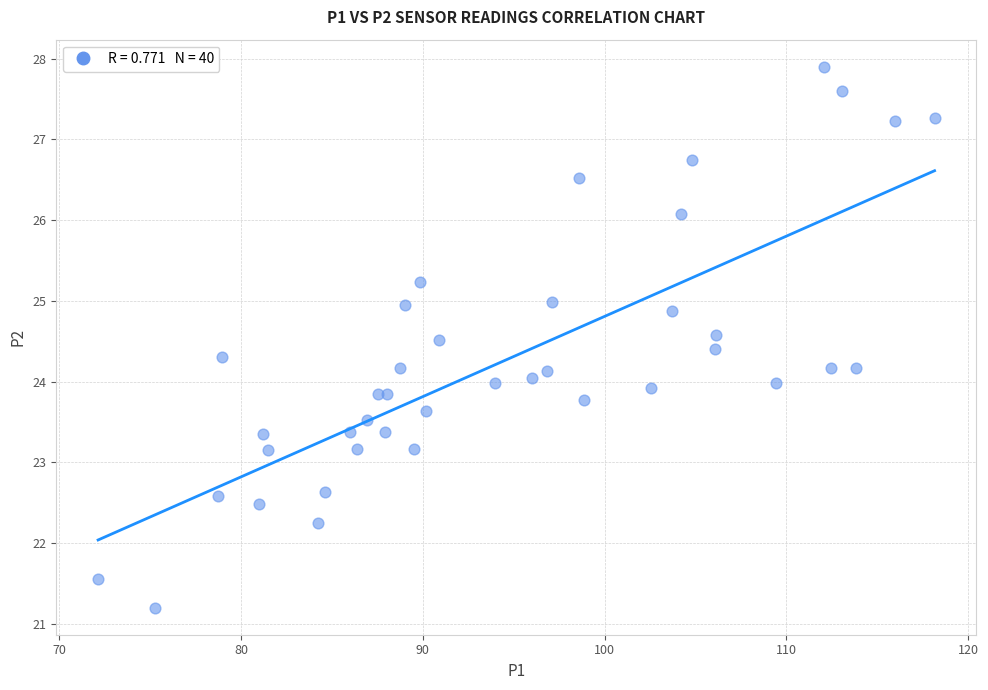

What is the range of Y values (max minus min)?

6.7